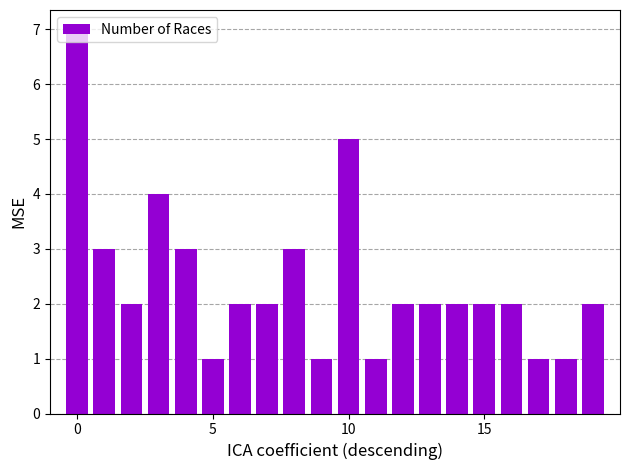

What is the value of the 6th bar from the left?

1